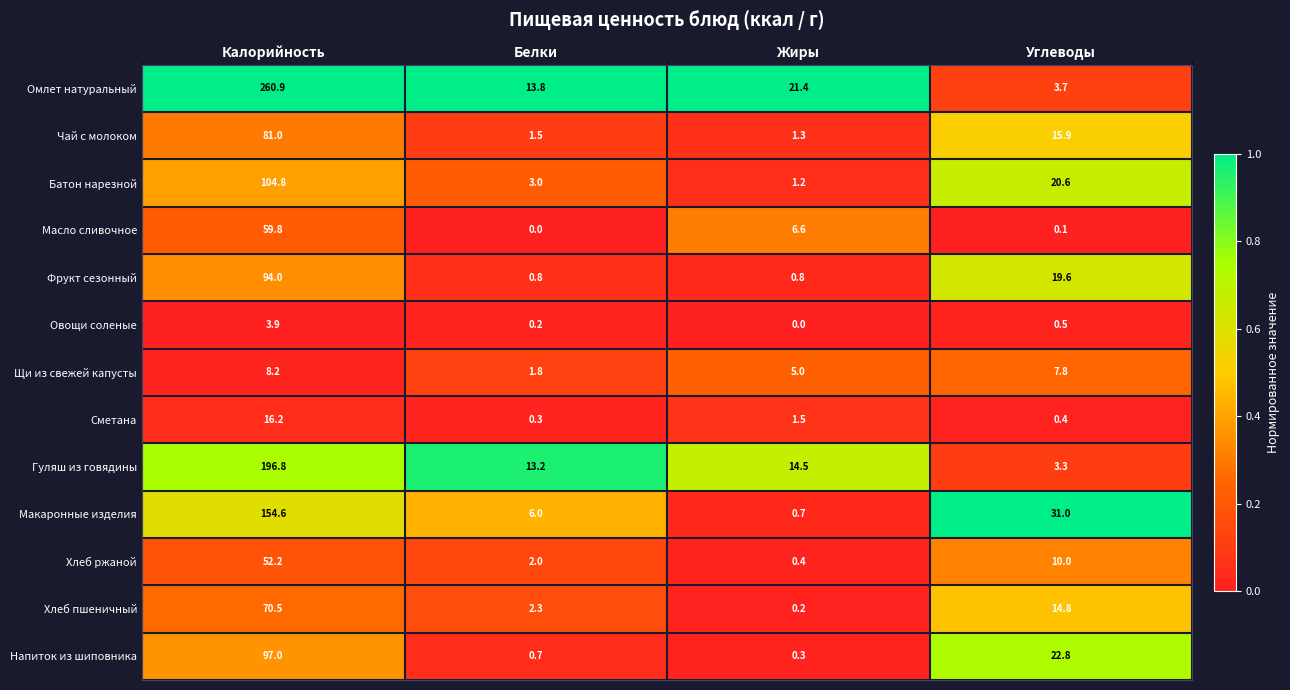

Which series has the widest spread of values?

Омлет натуральный